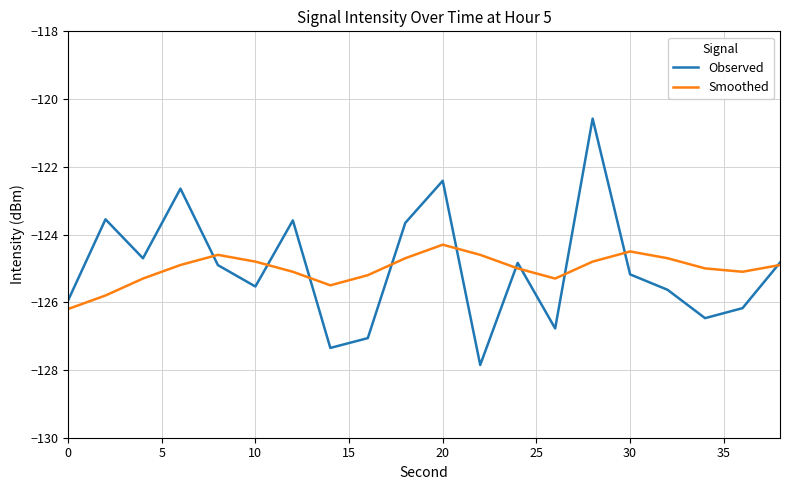

What is the smallest value displayed?

-127.9